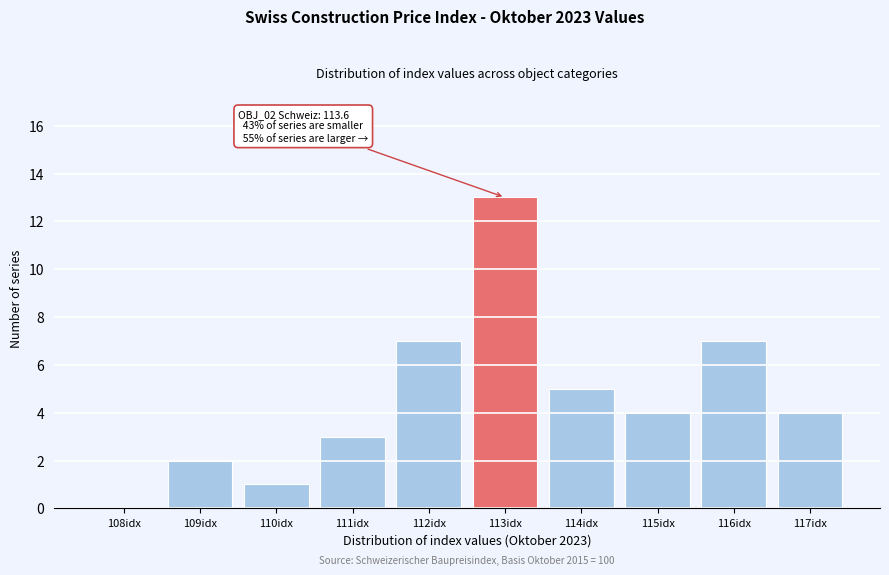

Reading left to right, what are all the values shown in this chart?

108idx=0	109idx=2	110idx=1	111idx=3	112idx=7	113idx=13	114idx=5	115idx=4	116idx=7	117idx=4